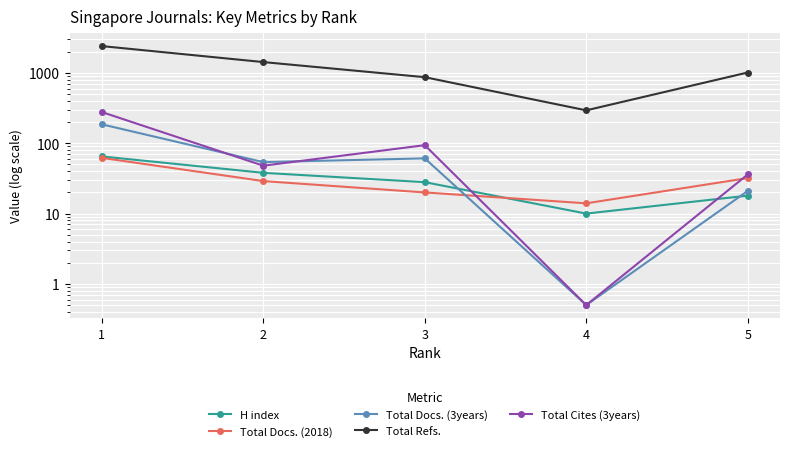

Reading right to left, transcribe all the data shown in this chart.

H index: 18.0	10.0	28.0	38.0	65.0
Total Docs. (2018): 32.0	14.0	20.0	29.0	62.0
Total Docs. (3years): 21.0	0.5	61.0	54.0	186.0
Total Refs.: 1015.0	294.0	871.0	1428.0	2410.0
Total Cites (3years): 36.0	0.5	94.0	48.0	278.0